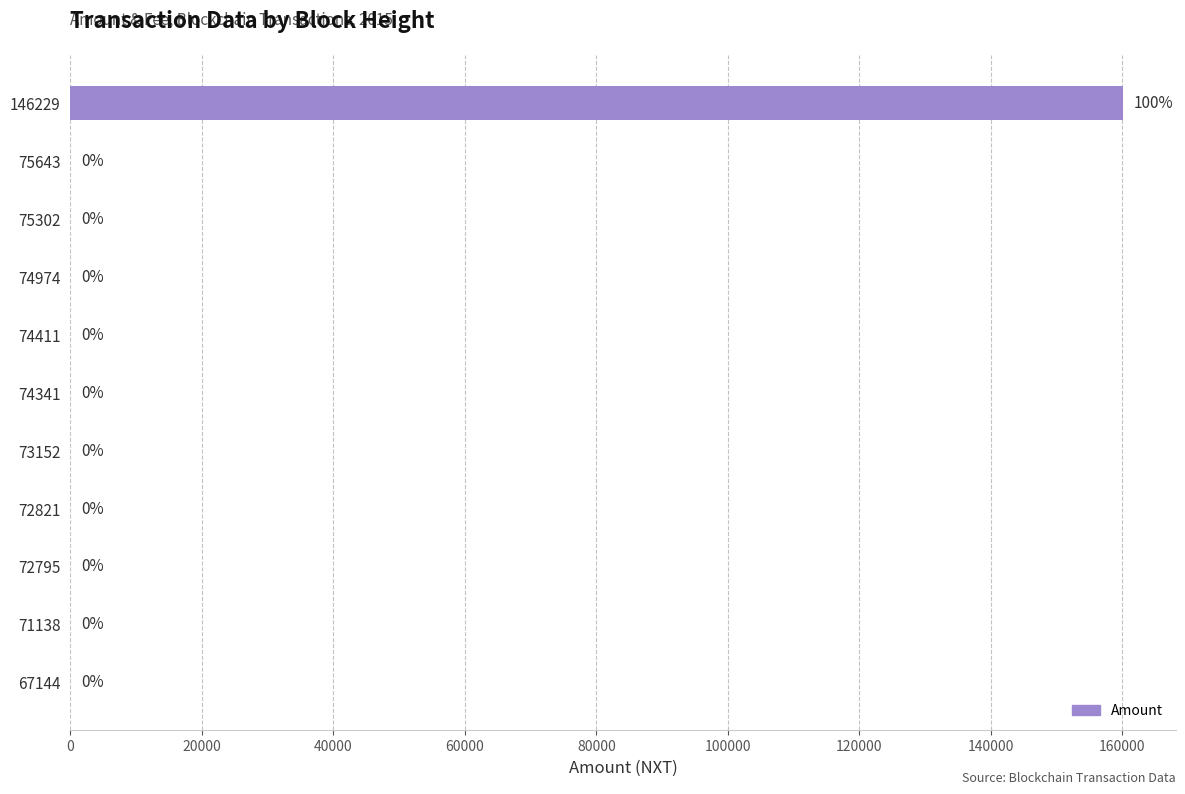

What is the sum of all values?

160102